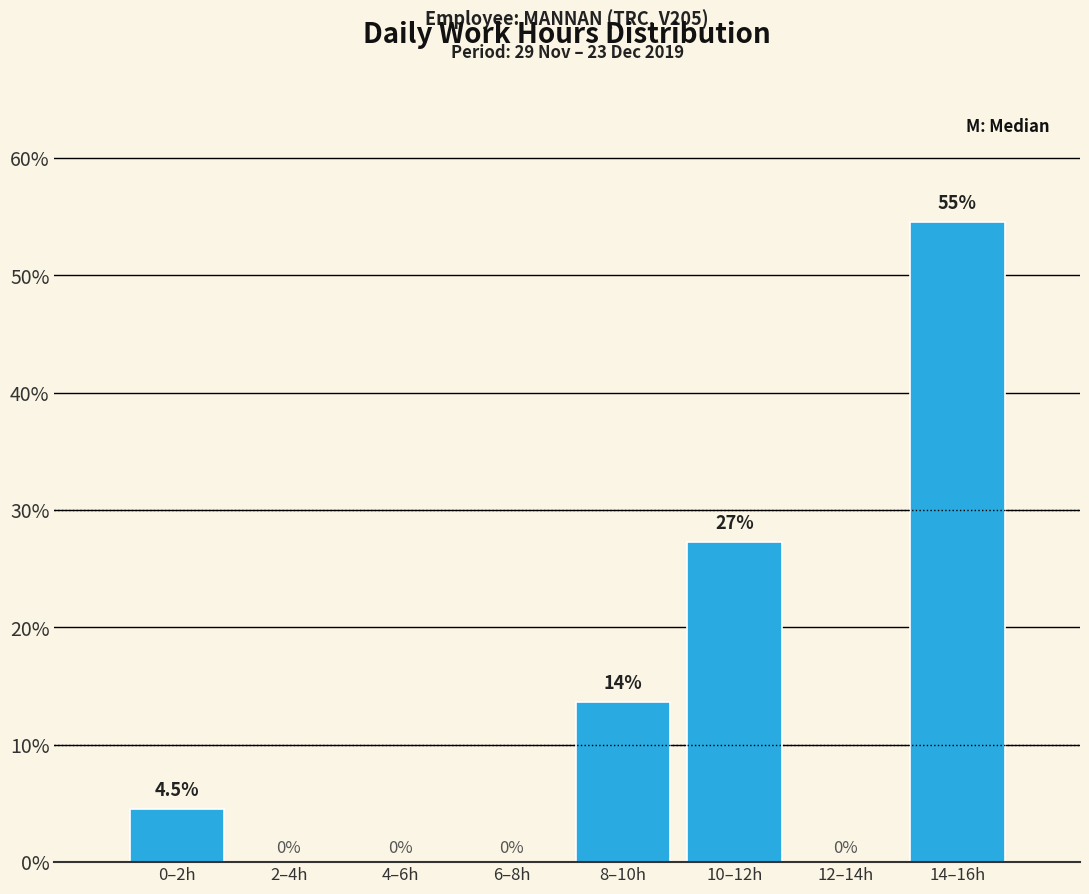

Reading right to left, extract all data points from this chart.

14–16h=54.5	12–14h=0.0	10–12h=27.3	8–10h=13.6	6–8h=0.0	4–6h=0.0	2–4h=0.0	0–2h=4.5